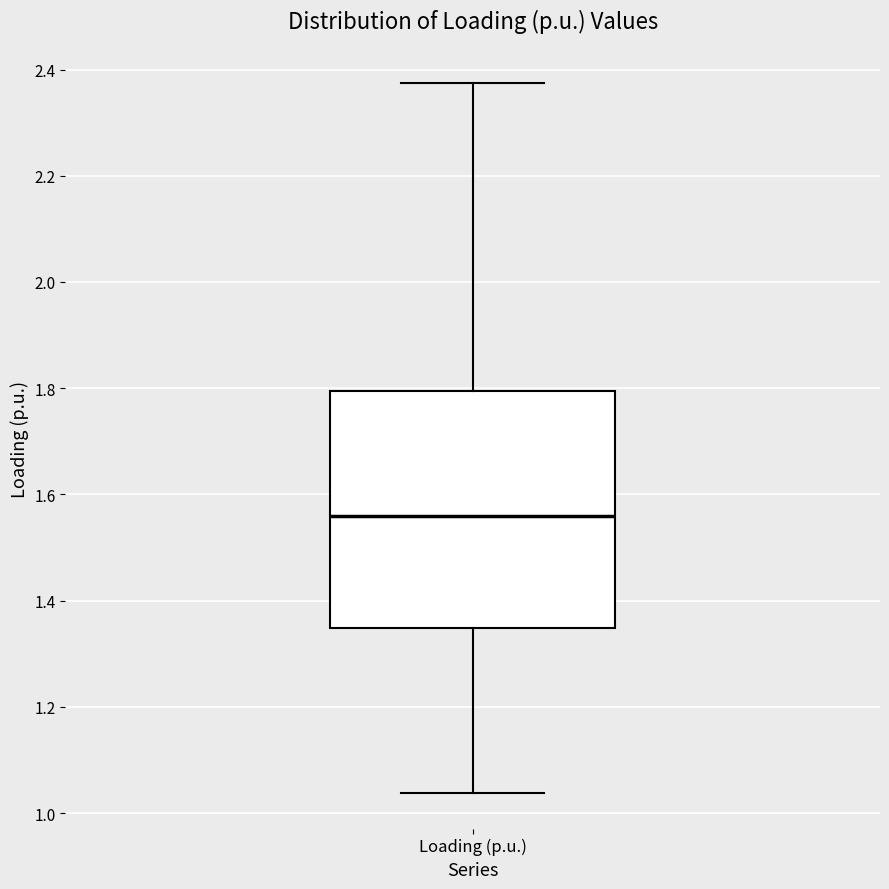

Where is the lower edge of the box for Loading (p.u.) on the y-axis? The values are not printed on the chart, so give them approximately, as read against the axis.

1.34